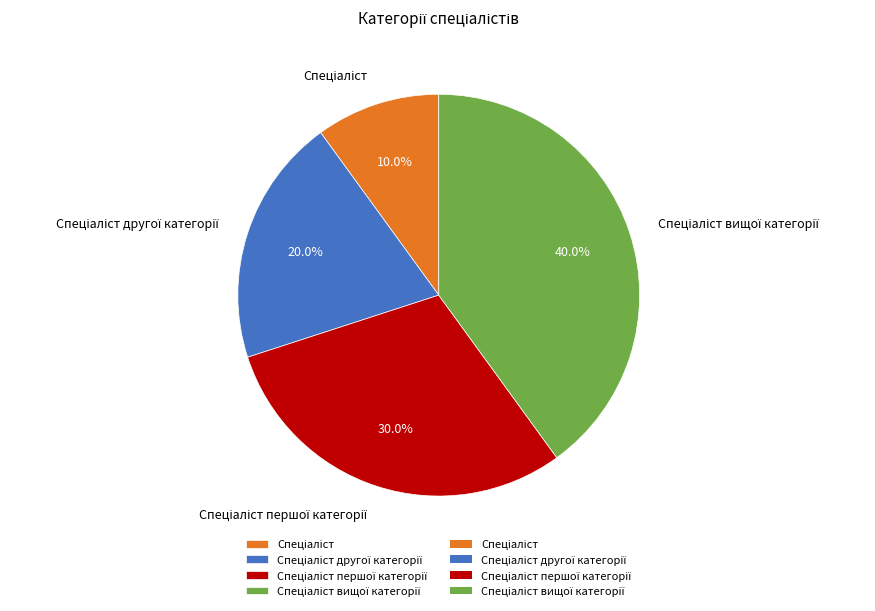

Does any single category account for the majority?

No